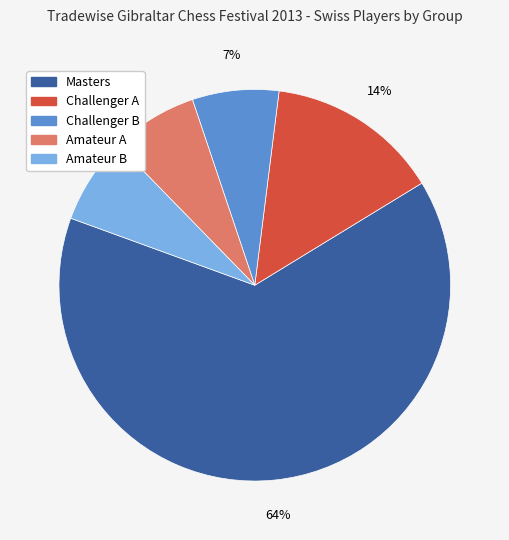

Do Masters and Amateur B together represent more than half of the pie?

Yes